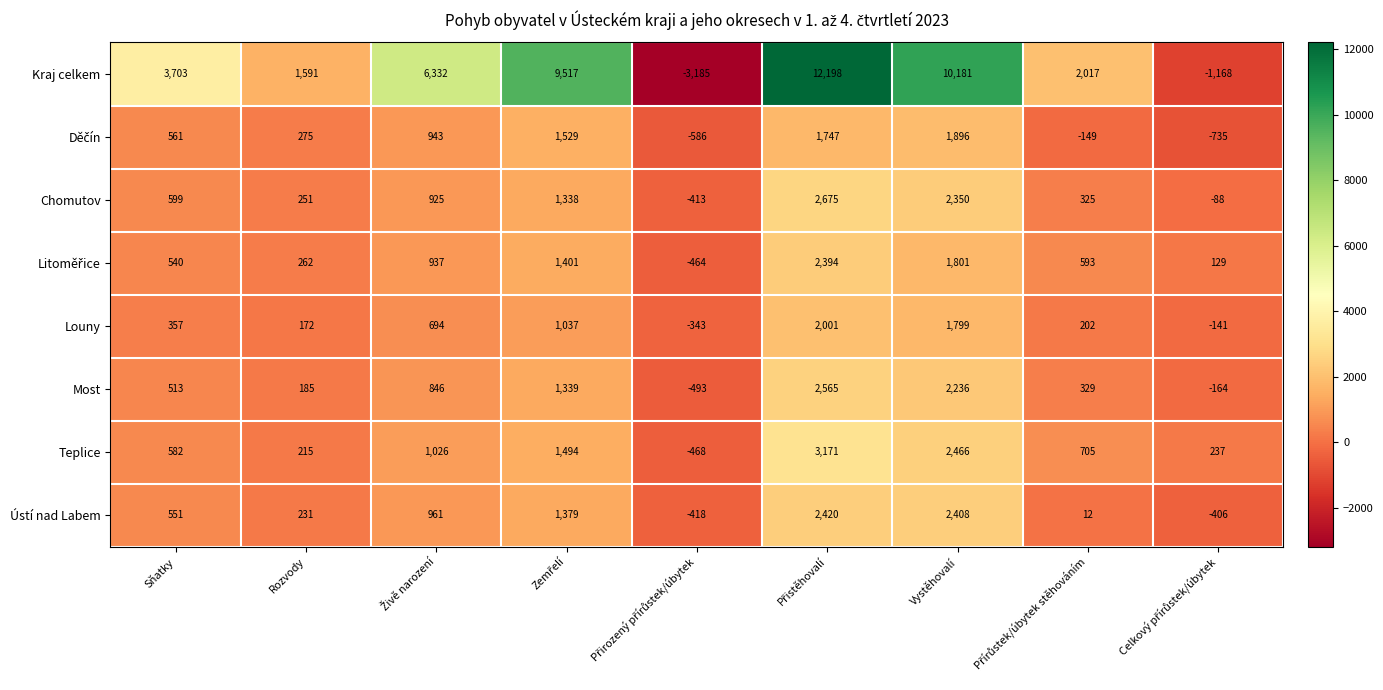

What is the lowest value of the Teplice series?

-468